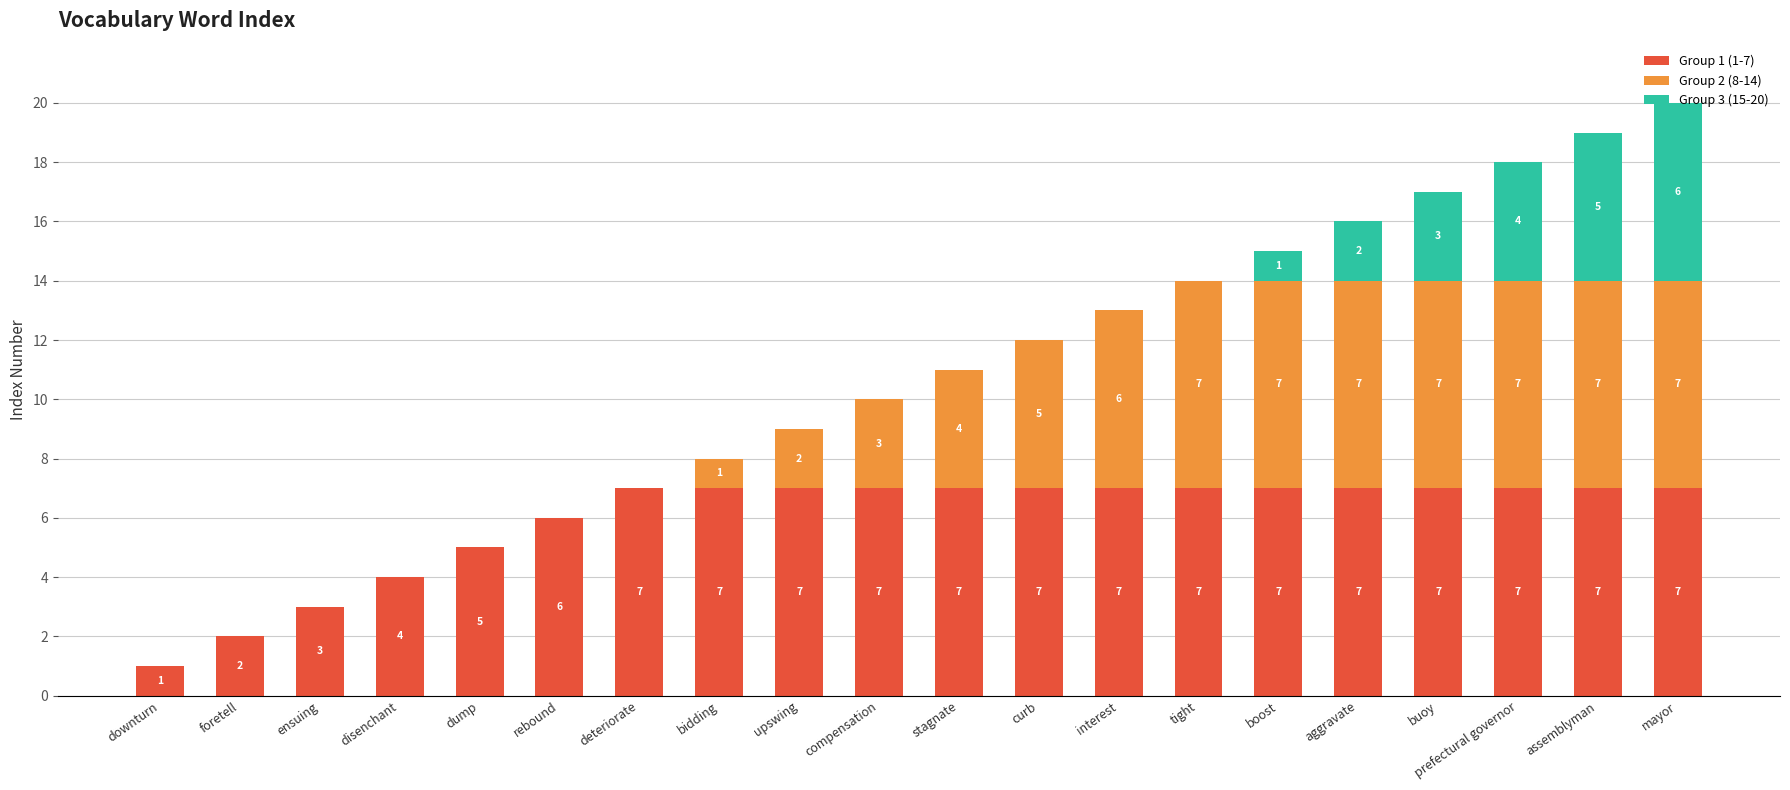

Are the bars horizontal?

No